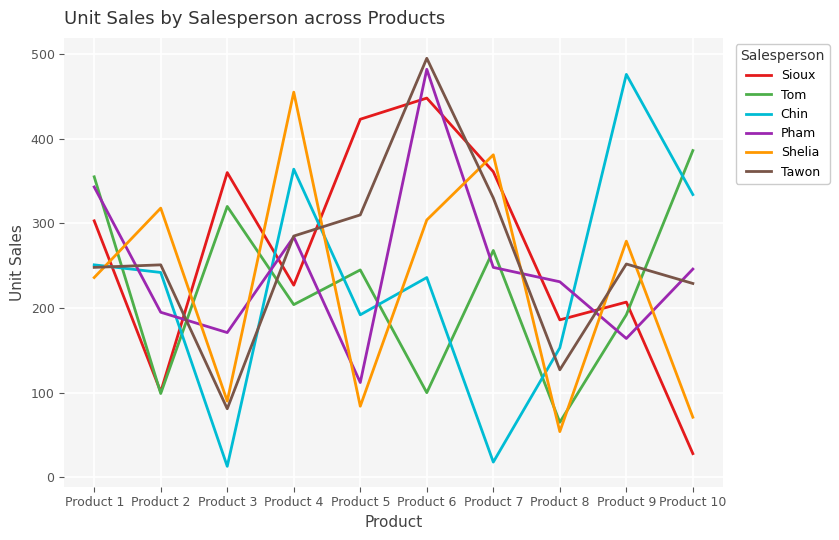

Does the chart display data point markers on the line(s)?

No